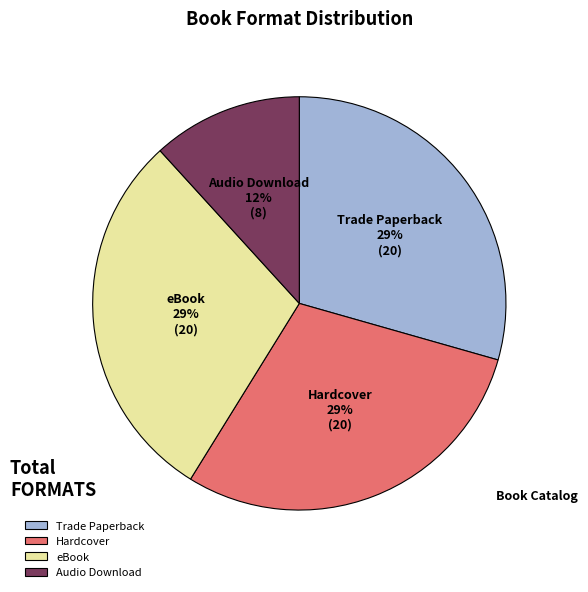

Is the sum of eBook and Trade Paperback greater than half?

Yes